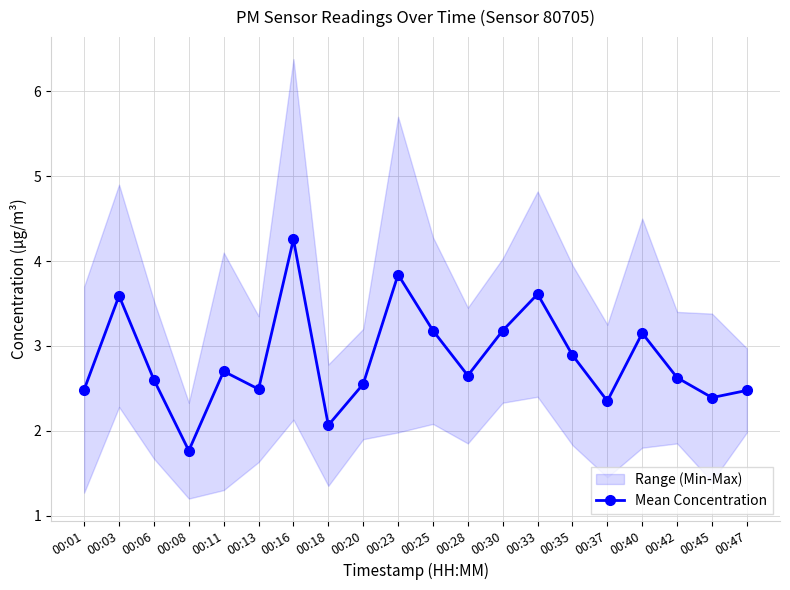

At which category does the chart reach its minimum across all series?

00:08